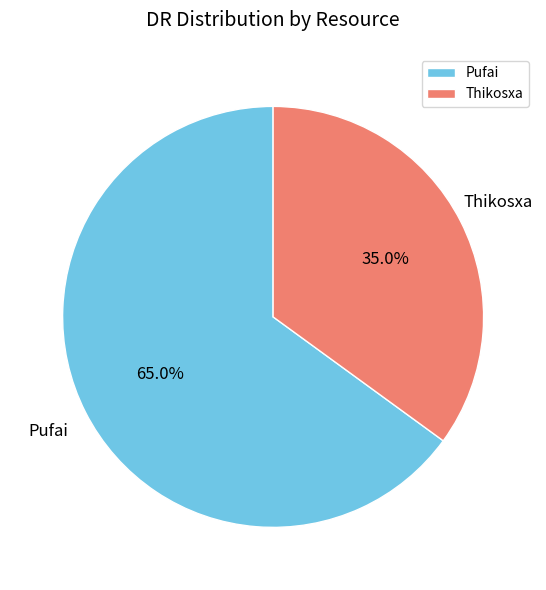

The Thikosxa slice represents 40% of the pie. True or false?

False